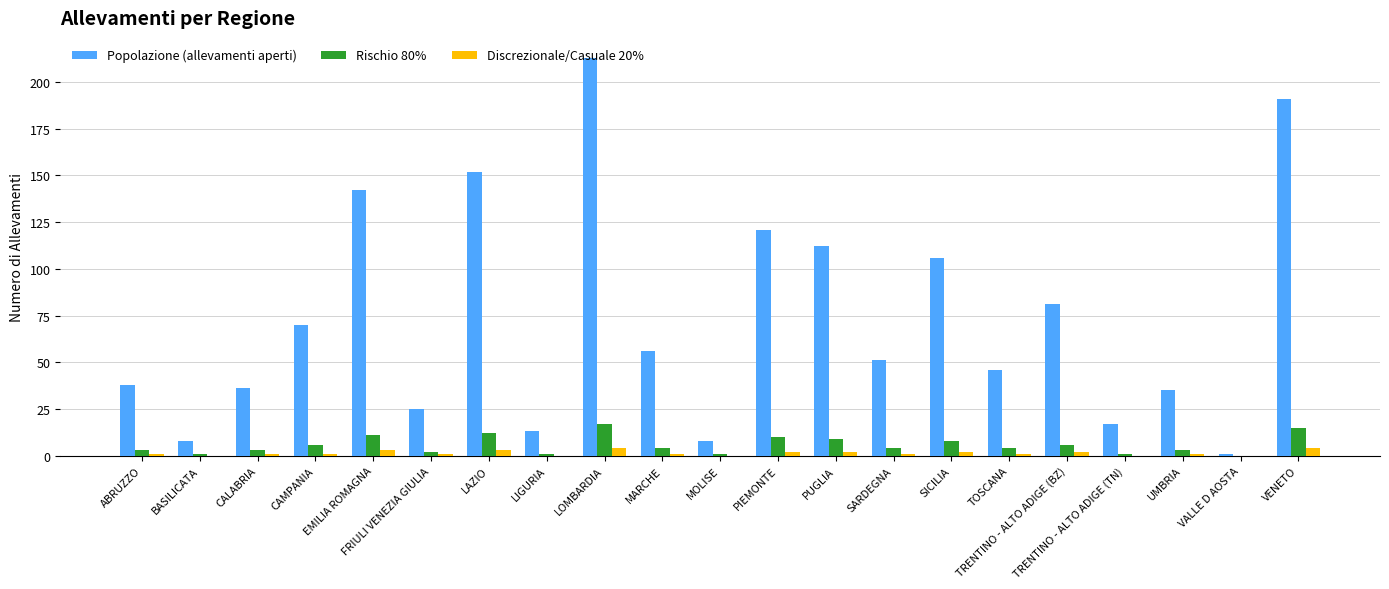

What is the total value across all series at TRENTINO - ALTO ADIGE (TN)?

18